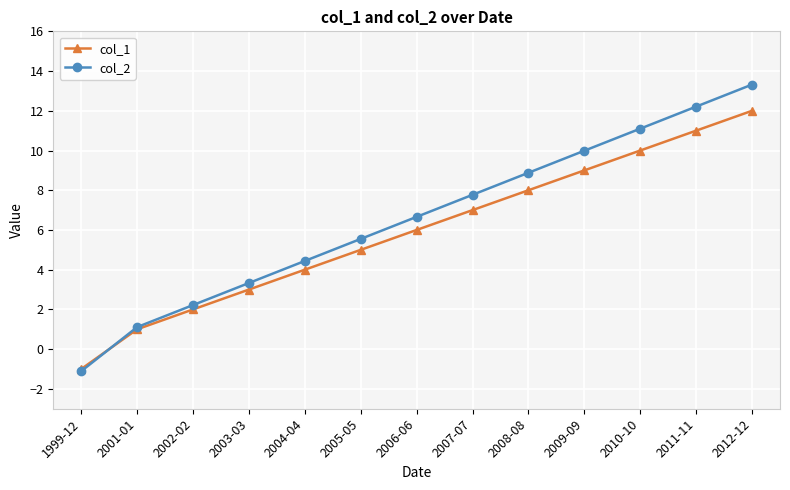

What is the label of the 7th point from the right?

2006-06